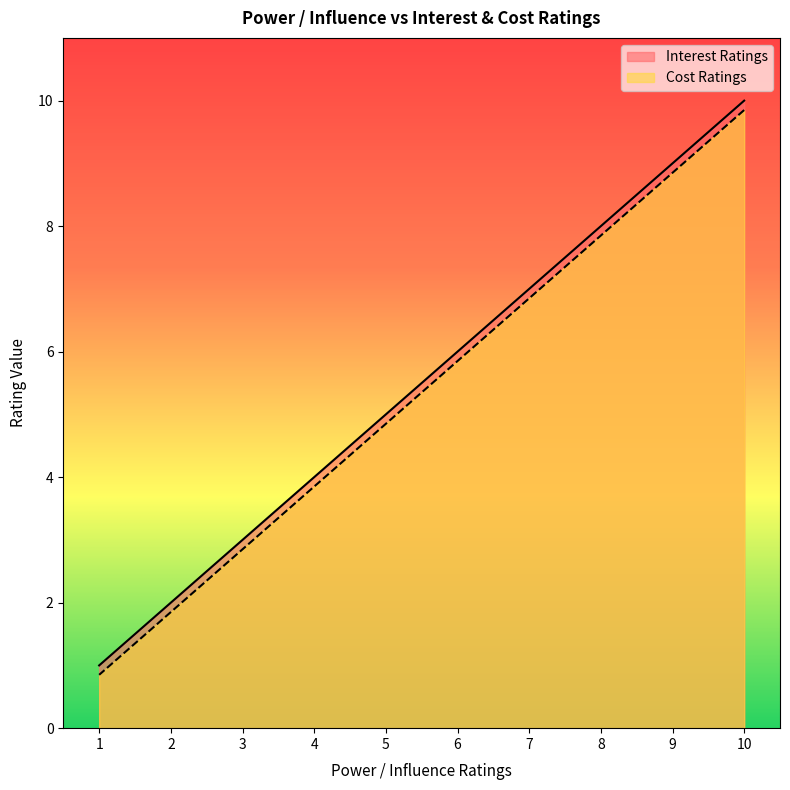

What is the smallest value displayed?

0.8